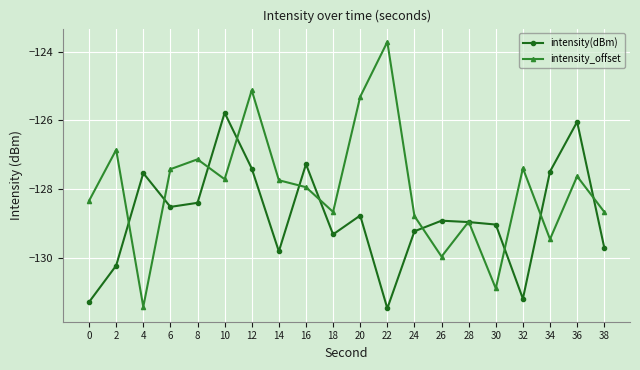

Reading right to left, list all the values displayed in this chart.

intensity(dBm): 38=-129.7	36=-126.0	34=-127.5	32=-131.2	30=-129.0	28=-129.0	26=-128.9	24=-129.2	22=-131.5	20=-128.8	18=-129.3	16=-127.3	14=-129.8	12=-127.4	10=-125.8	8=-128.4	6=-128.5	4=-127.5	2=-130.2	0=-131.3
intensity_offset: 38=-128.7	36=-127.6	34=-129.5	32=-127.4	30=-130.9	28=-129.0	26=-130.0	24=-128.8	22=-123.7	20=-125.3	18=-128.7	16=-127.9	14=-127.7	12=-125.1	10=-127.7	8=-127.1	6=-127.4	4=-131.4	2=-126.9	0=-128.3